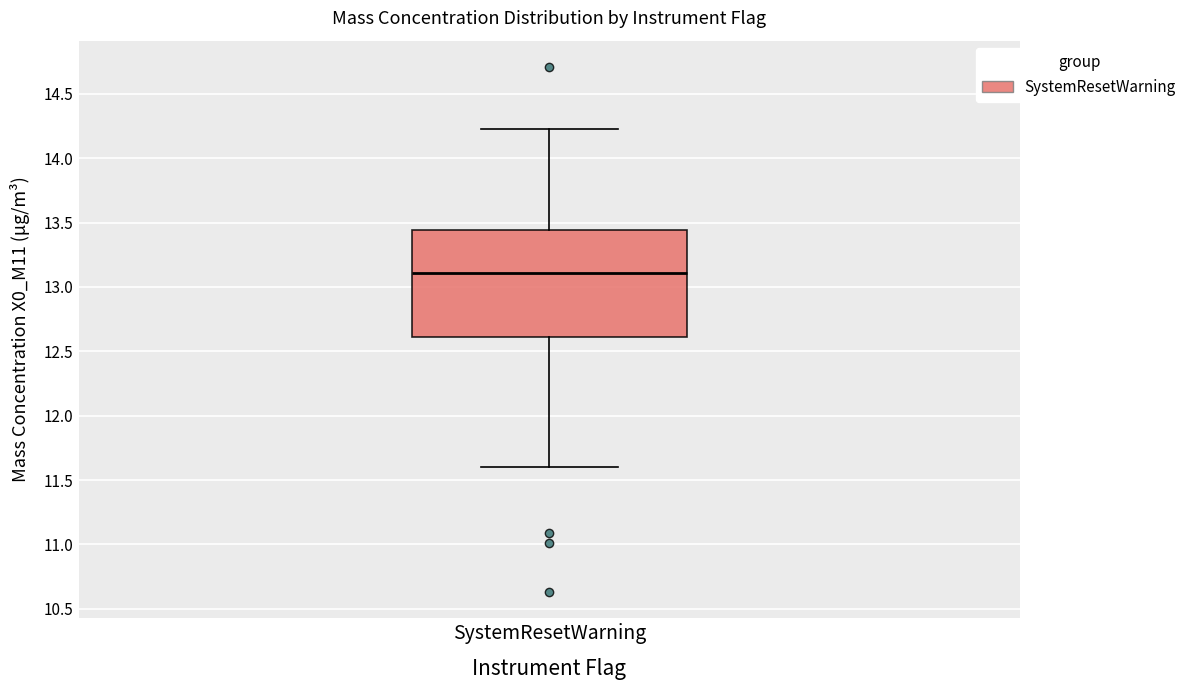

Where does the upper whisker of the box for SystemResetWarning end on the y-axis? The values are not printed on the chart, so give them approximately, as read against the axis.

14.25